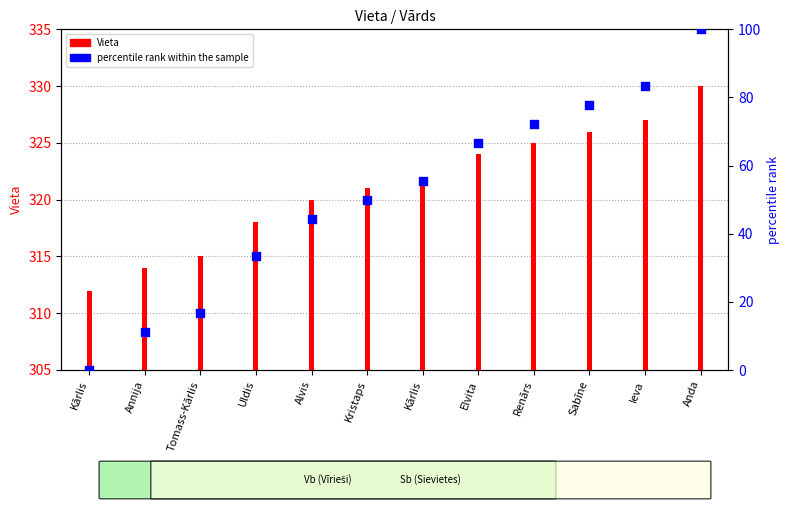

Which series has the widest spread of Y values?

percentile rank within the sample